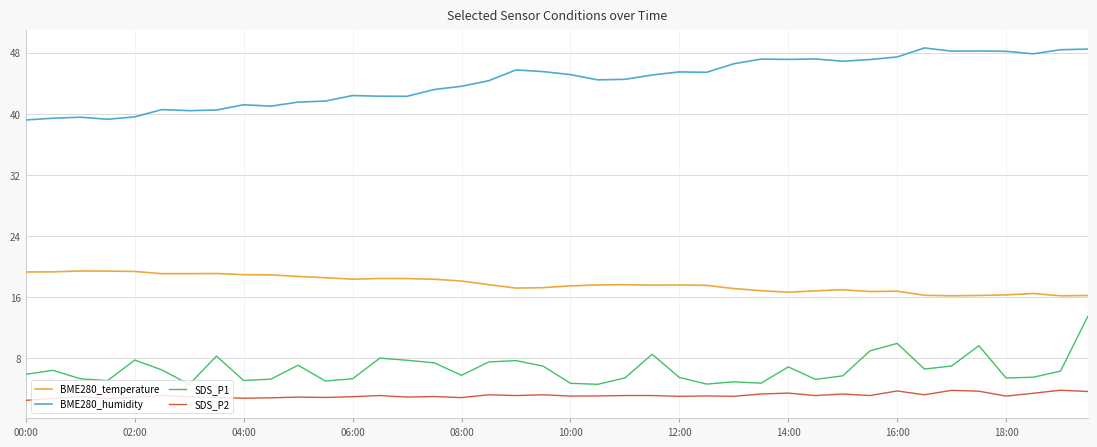

List the series in order of their peak value, lowest first.

SDS_P2, SDS_P1, BME280_temperature, BME280_humidity